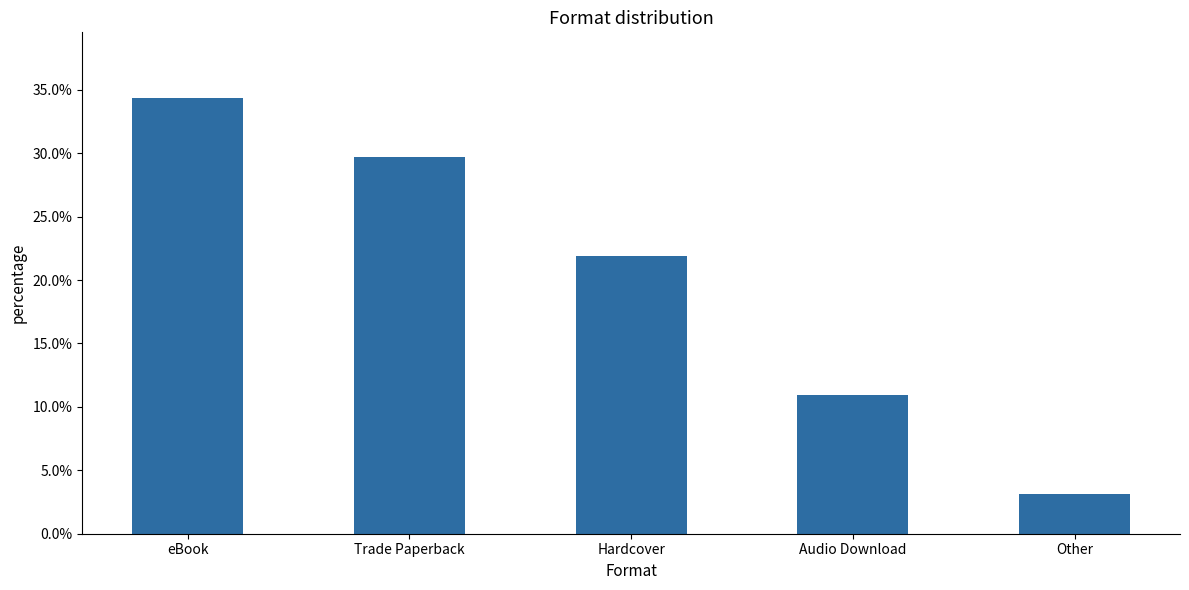

Count the values in the range 0 to 1.

5